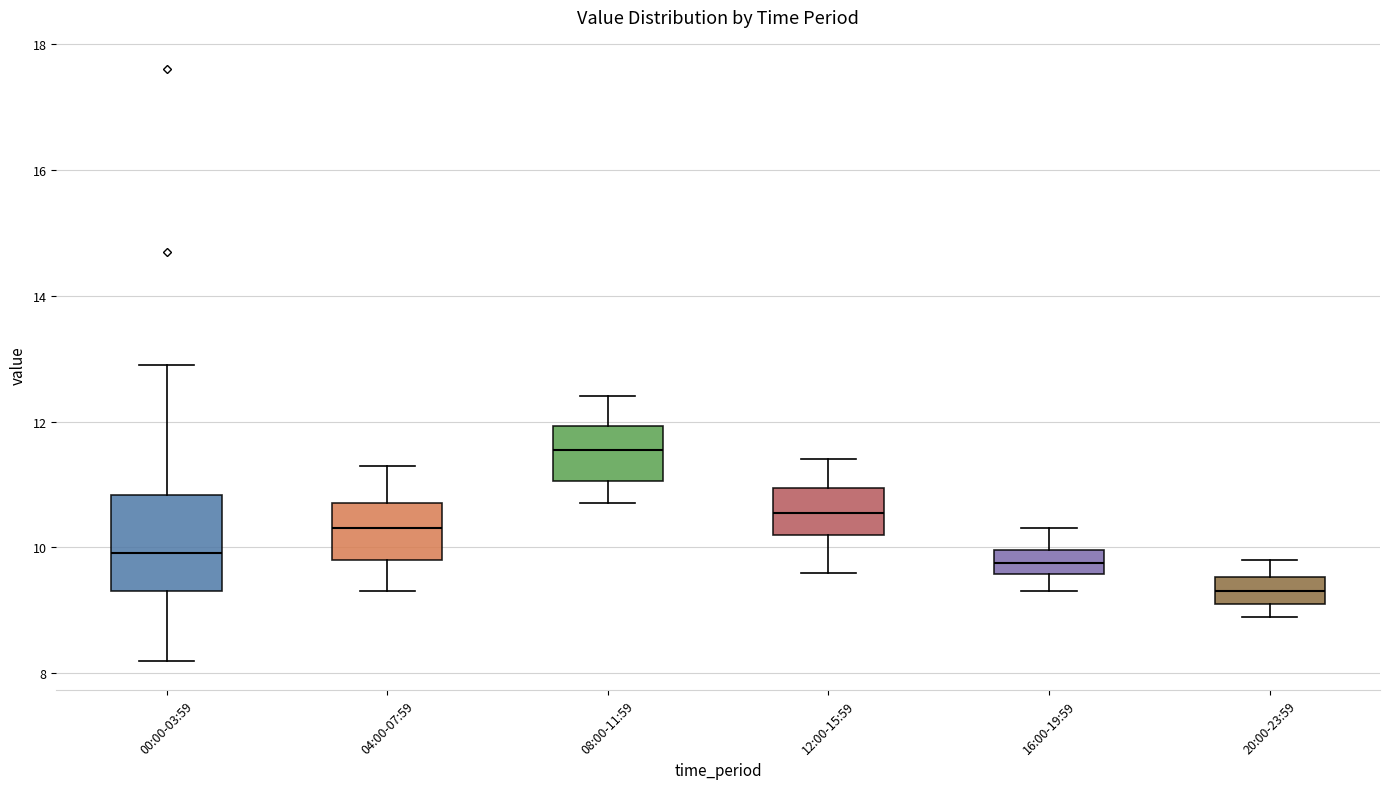

Reading left to right, read every box against the y-axis: the position of its median line, the range the box covers, and the ends of its whiskers. The values are not printed on the chart, so give them approximately, as read against the axis.

00:00-03:59: median 10.0, box 9.4 to 10.8, whiskers 8.2 to 13.0
04:00-07:59: median 10.4, box 9.8 to 10.8, whiskers 9.4 to 11.4
08:00-11:59: median 11.6, box 11.0 to 12.0, whiskers 10.8 to 12.4
12:00-15:59: median 10.6, box 10.2 to 11.0, whiskers 9.6 to 11.4
16:00-19:59: median 9.8, box 9.6 to 10.0, whiskers 9.4 to 10.4
20:00-23:59: median 9.4, box 9.2 to 9.6, whiskers 9.0 to 9.8